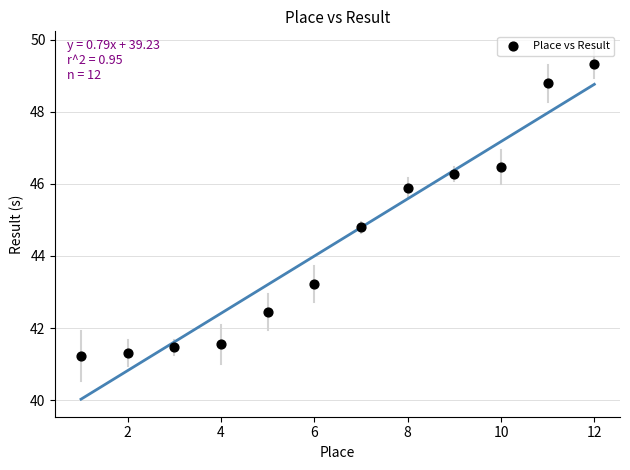

What is the average Y value?

44.4